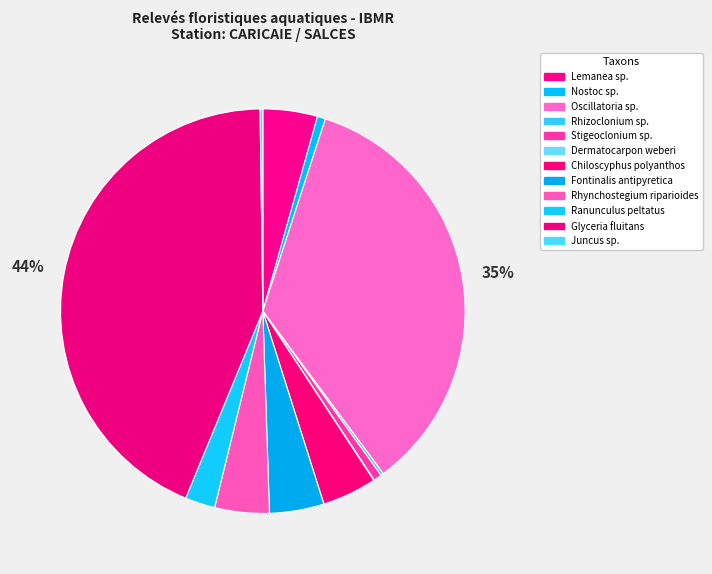

What is the smallest slice in the pie chart?

Dermatocarpon weberi